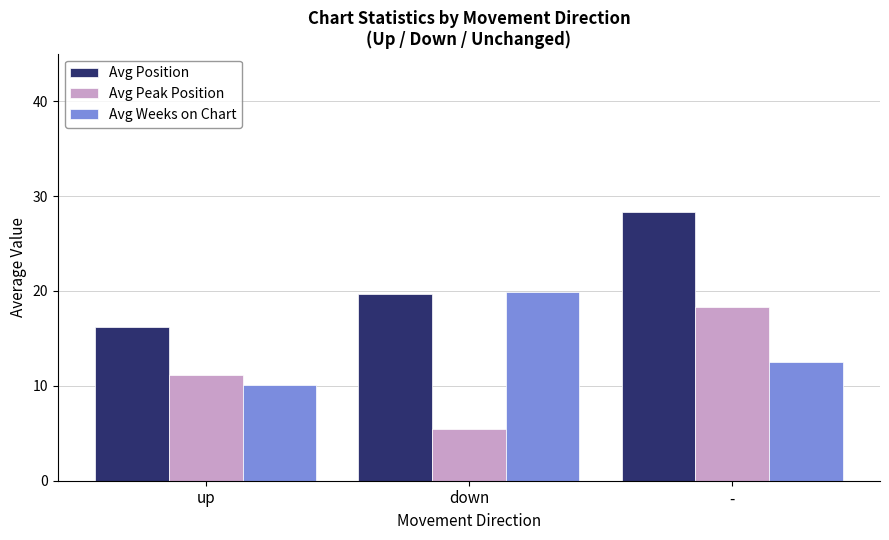

Read the Avg Weeks on Chart value at -.

12.5